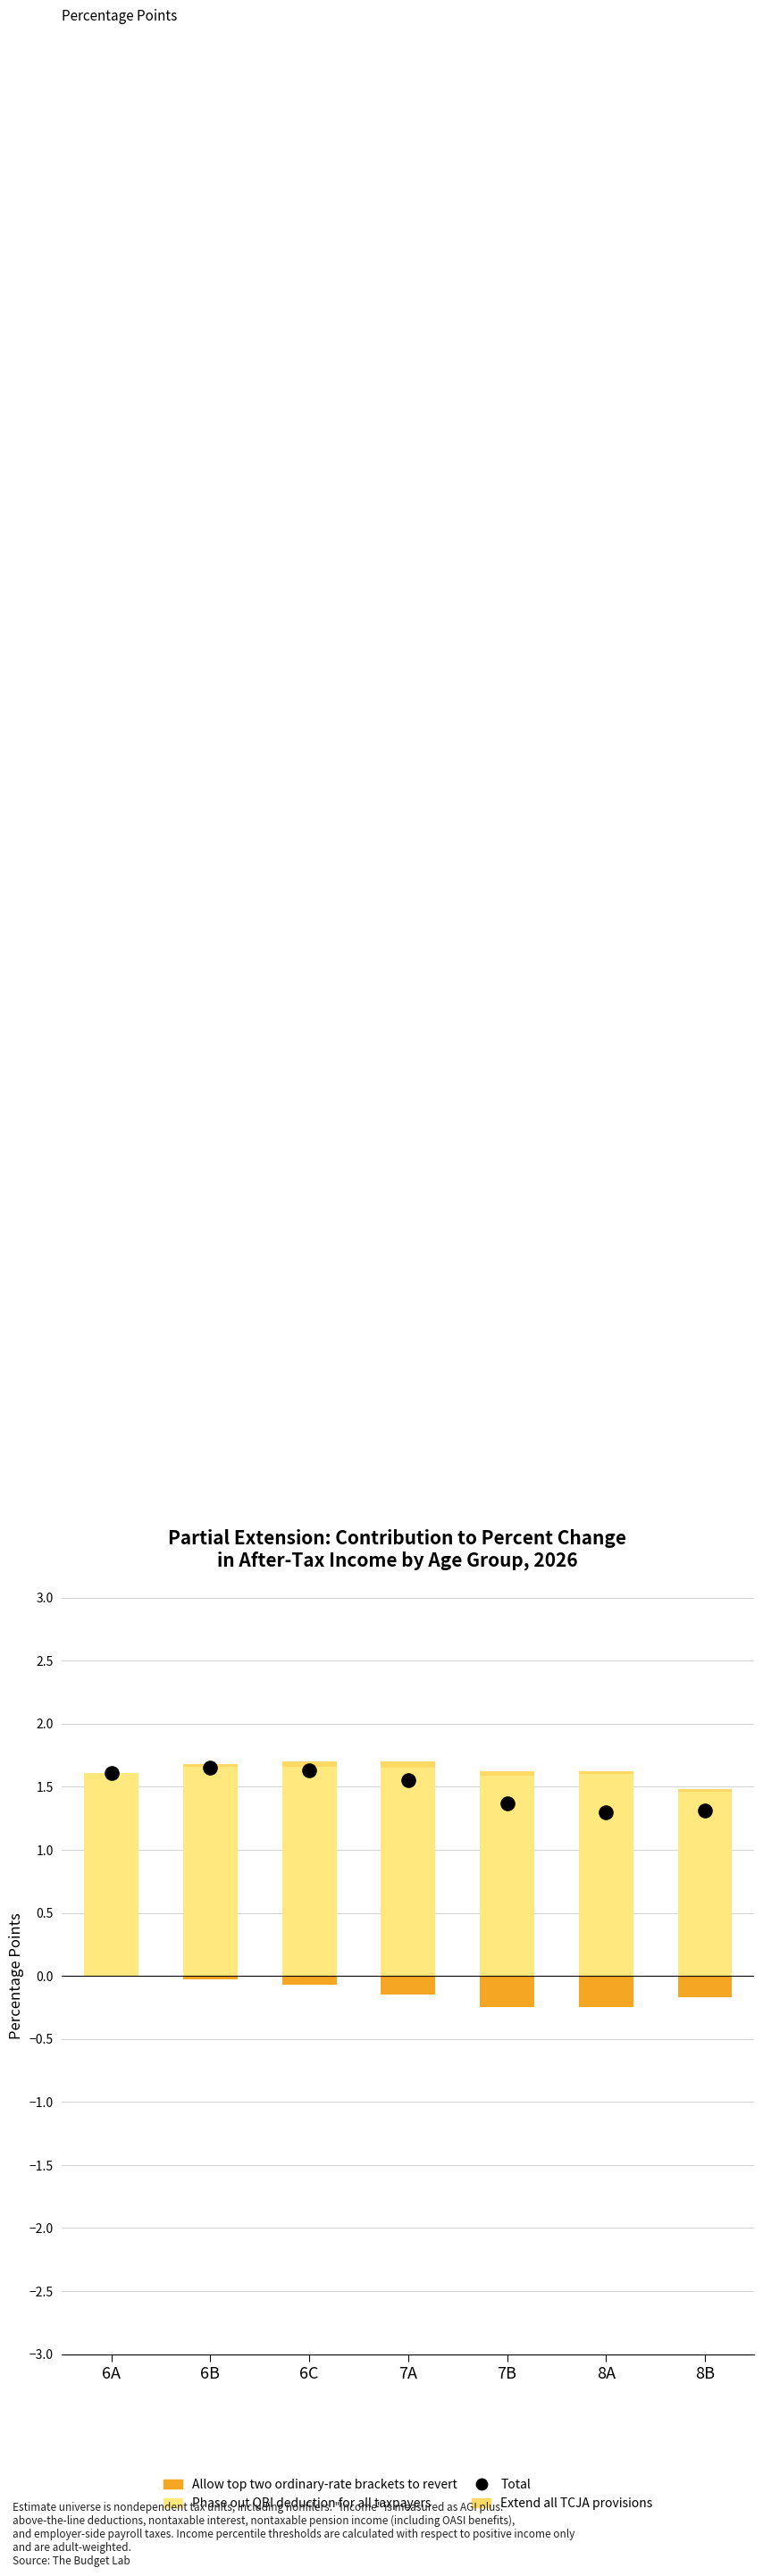

What are all the series names shown in the legend?

Phase out QBI deduction for all taxpayers, Allow top two ordinary-rate brackets to revert, Extend all TCJA provisions, Total